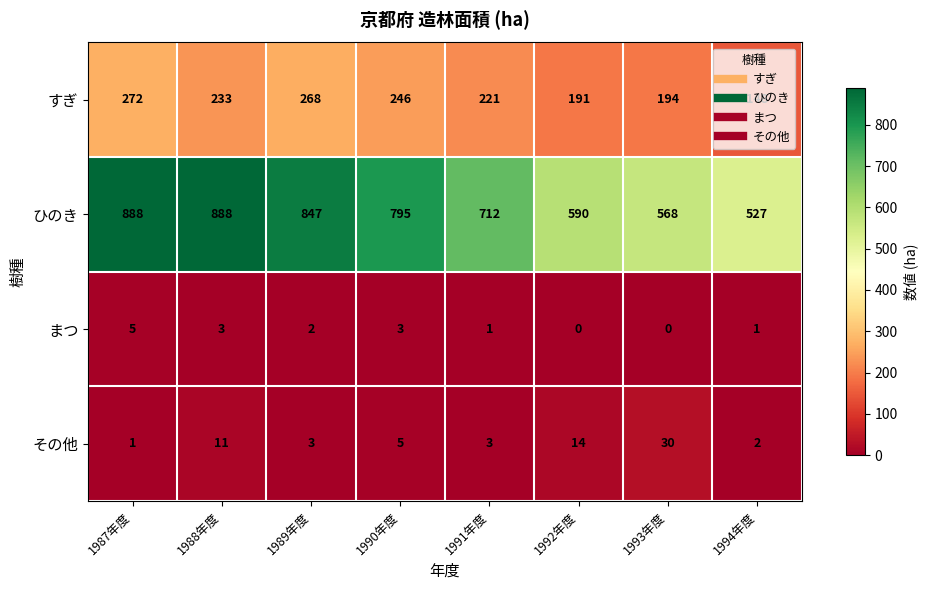

What is the spread (max minus min) of values at 1992年度?

590